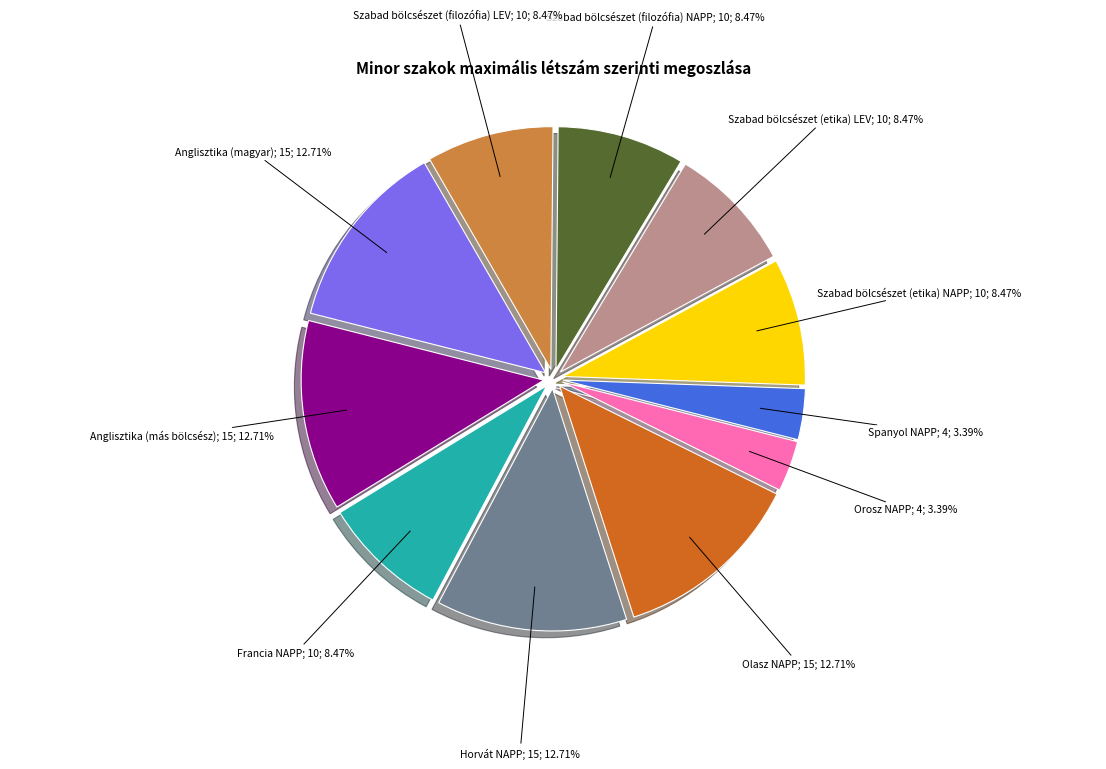

To the nearest percent, what is the average slice percentage?

9%